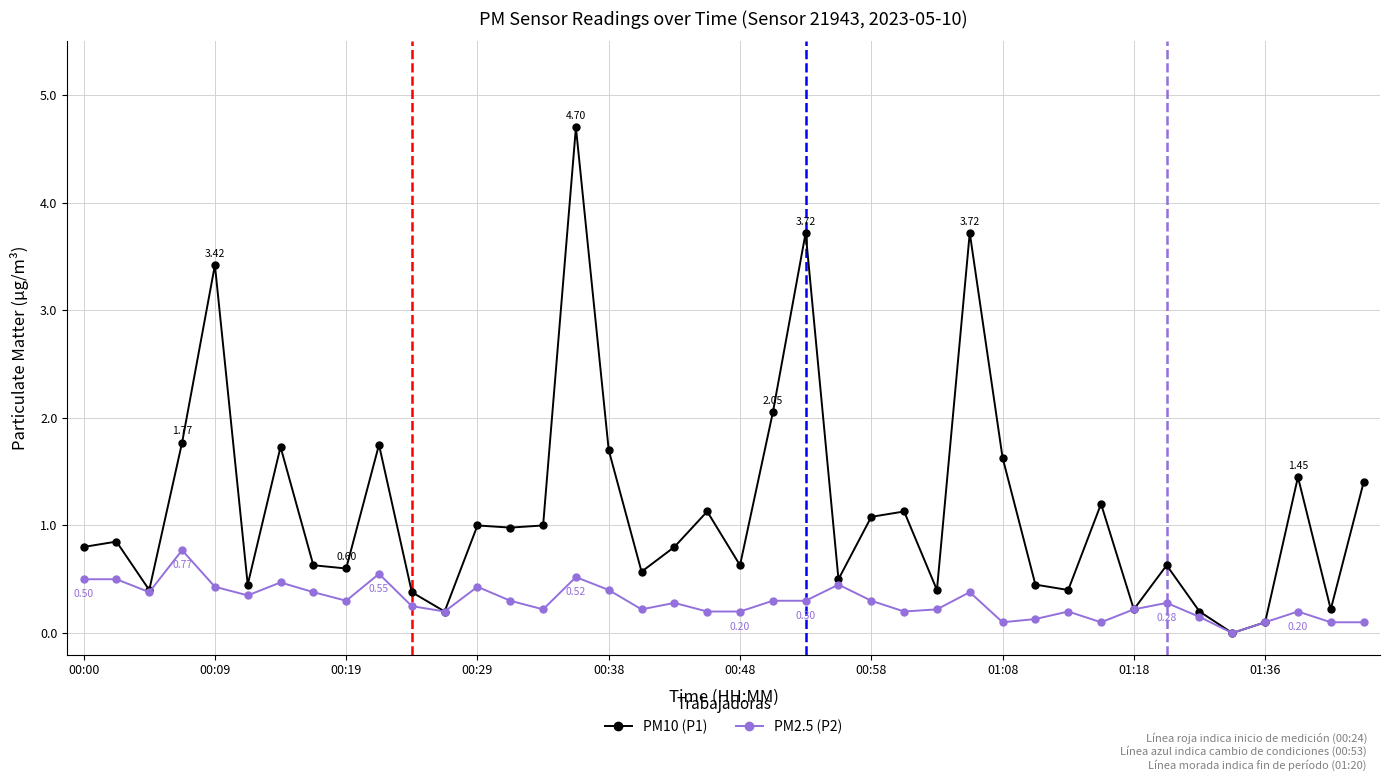

What is the sum of all PM10 (P1) values?

46.0